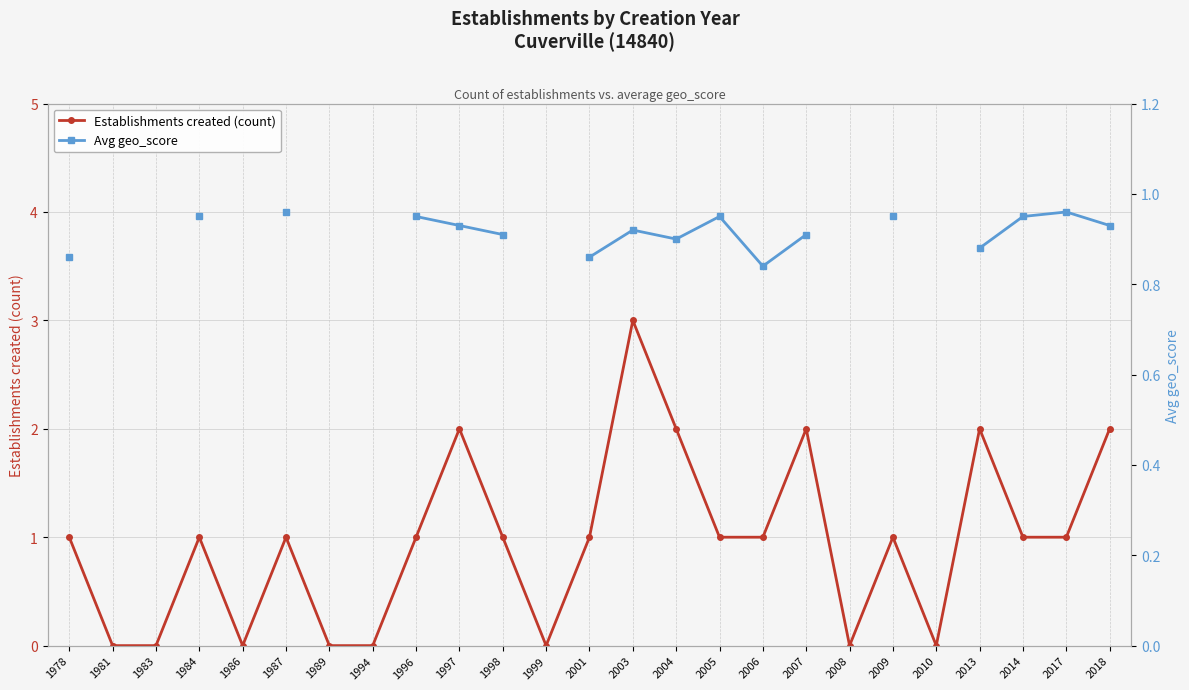

Between 2009 and 2017, which series saw the biggest shift?

Avg geo_score